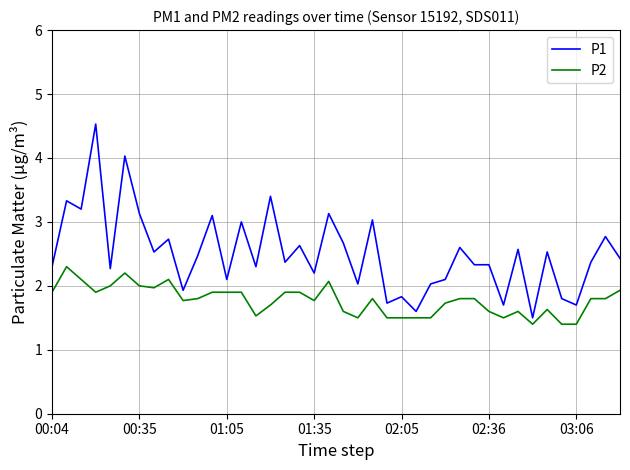

List the series in order of their overall mean, highest first.

P1, P2